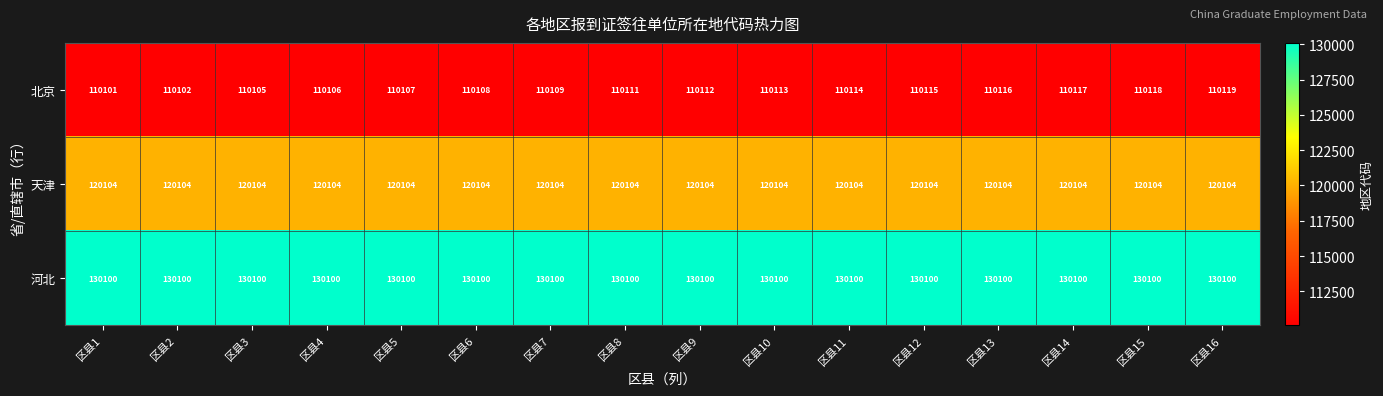

Rank the series at 区县7 from highest to lowest value.

河北, 天津, 北京